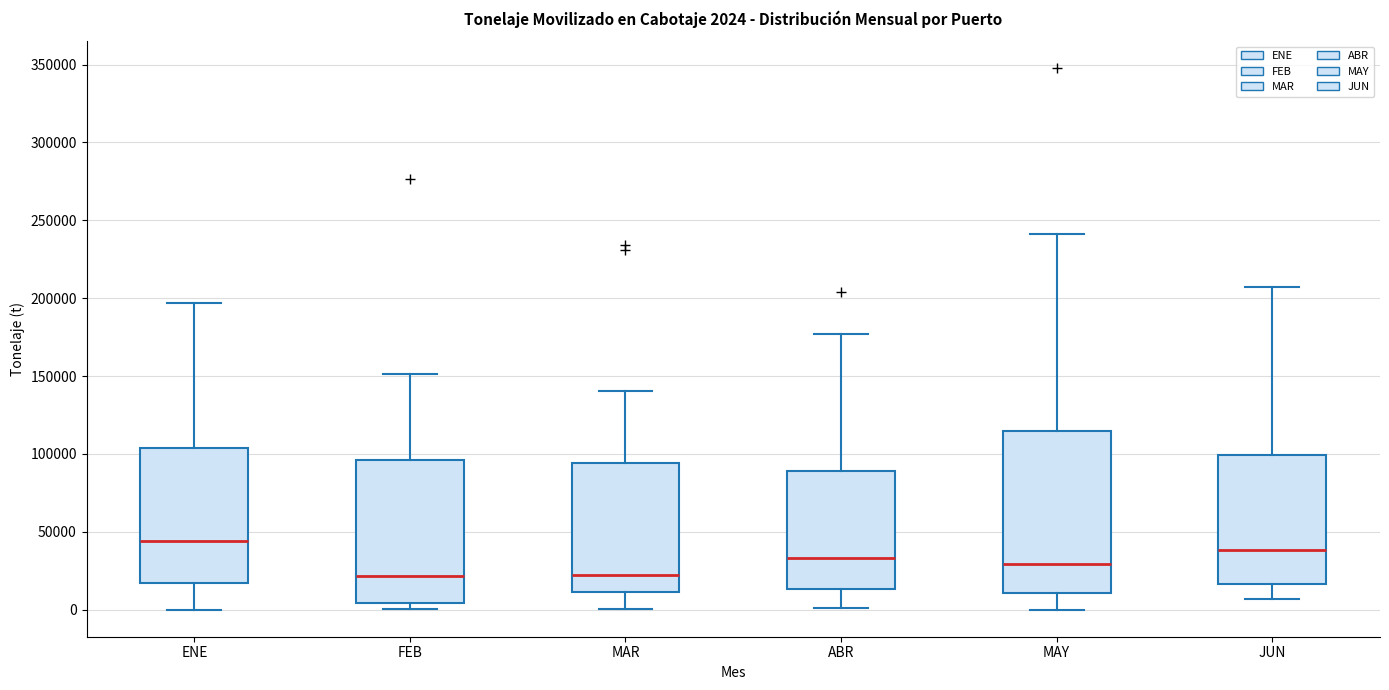

Which box is the tallest, from its lower edge to its upper edge?

MAY